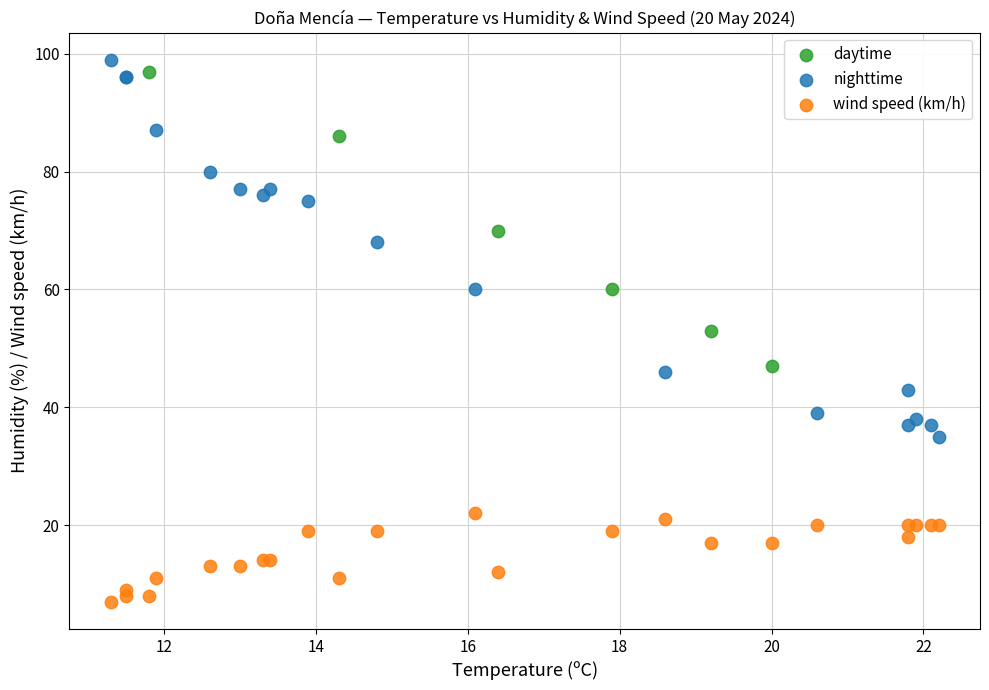

Which series has the largest Y range (max minus min)?

nighttime